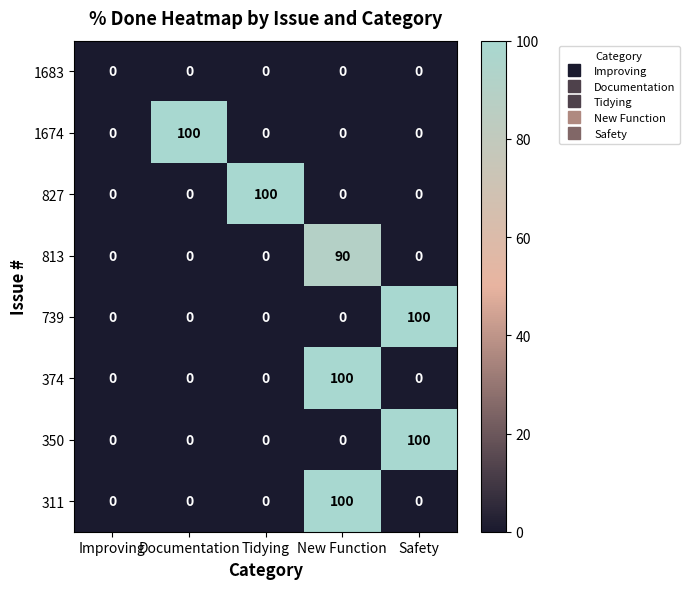

At which category is the sum across all series the highest?

New Function